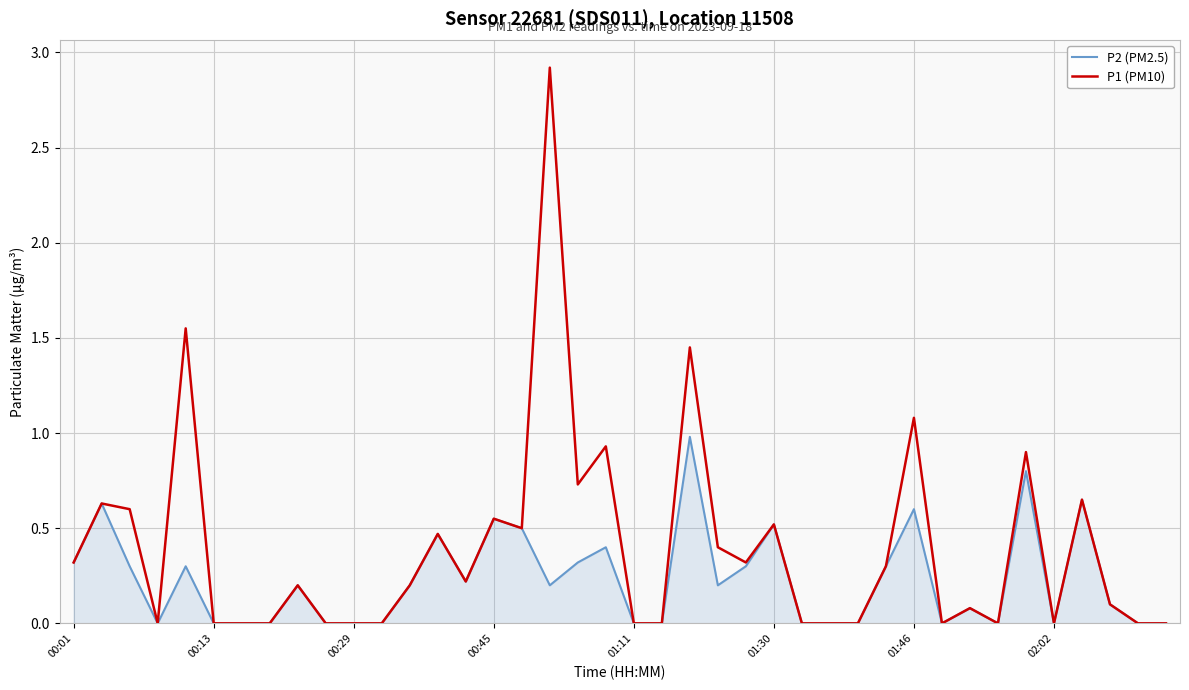

What is the maximum value for P1 (PM10)?

2.9